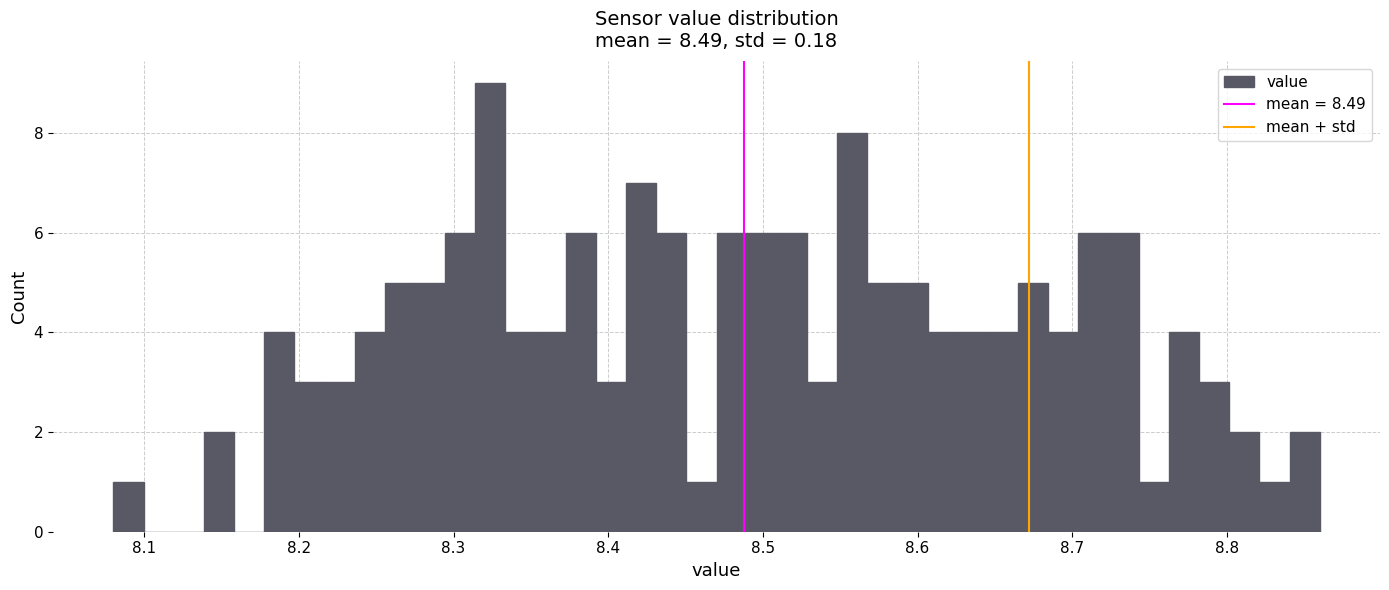

Read against the x-axis, roughly where is the centre of the tallest bar?

8.32